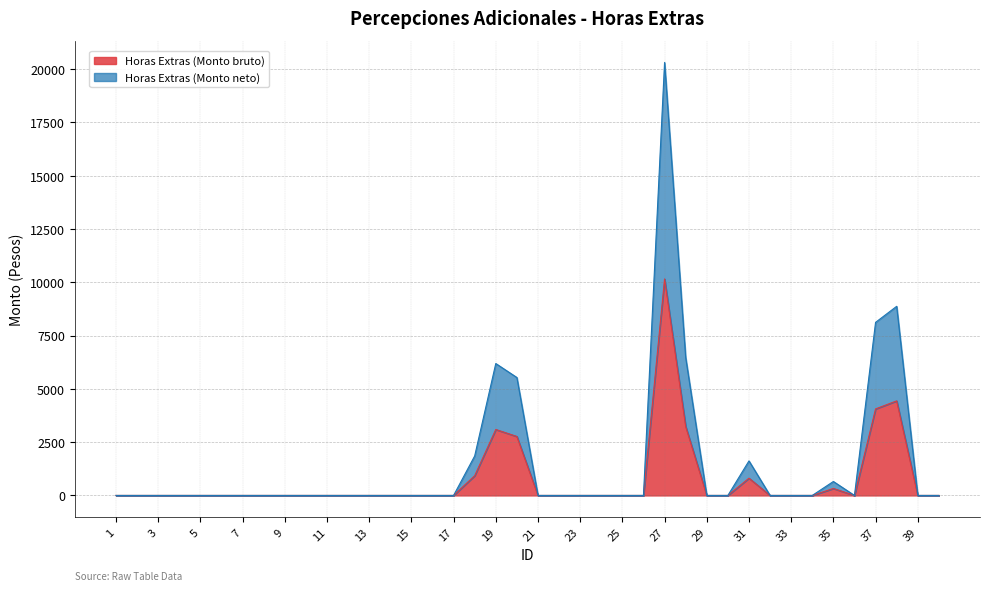

In Horas Extras (Monto bruto), how many points are lower than both neighbors (excluding endpoints)?

1